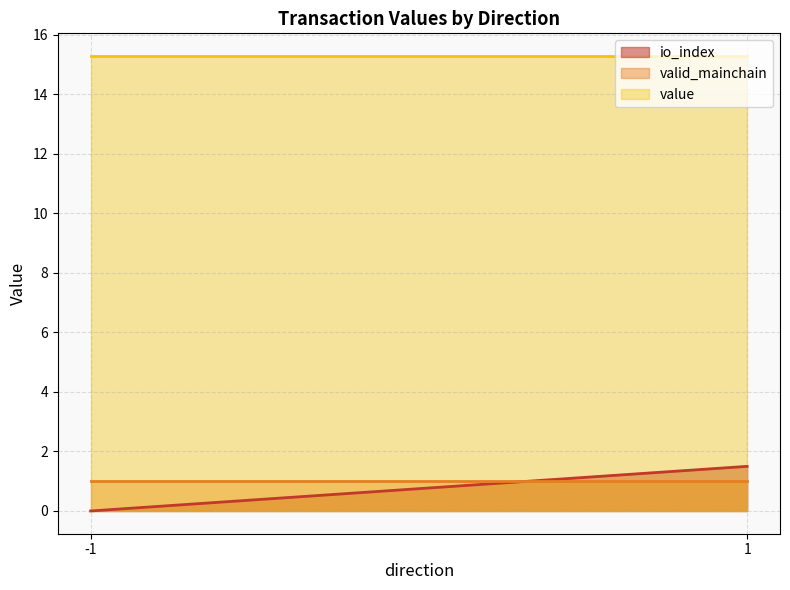

What are all the series names shown in the legend?

io_index, valid_mainchain, value